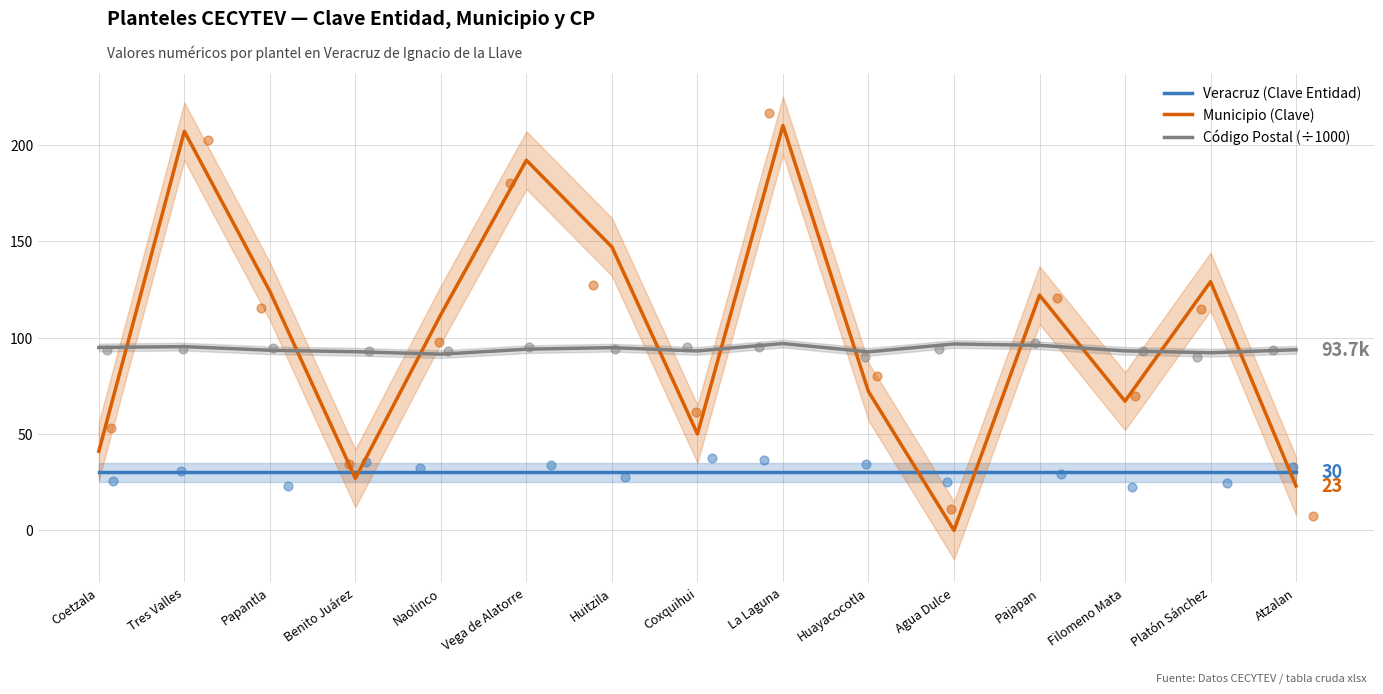

At how many categories does at least one series exceed 202?

2